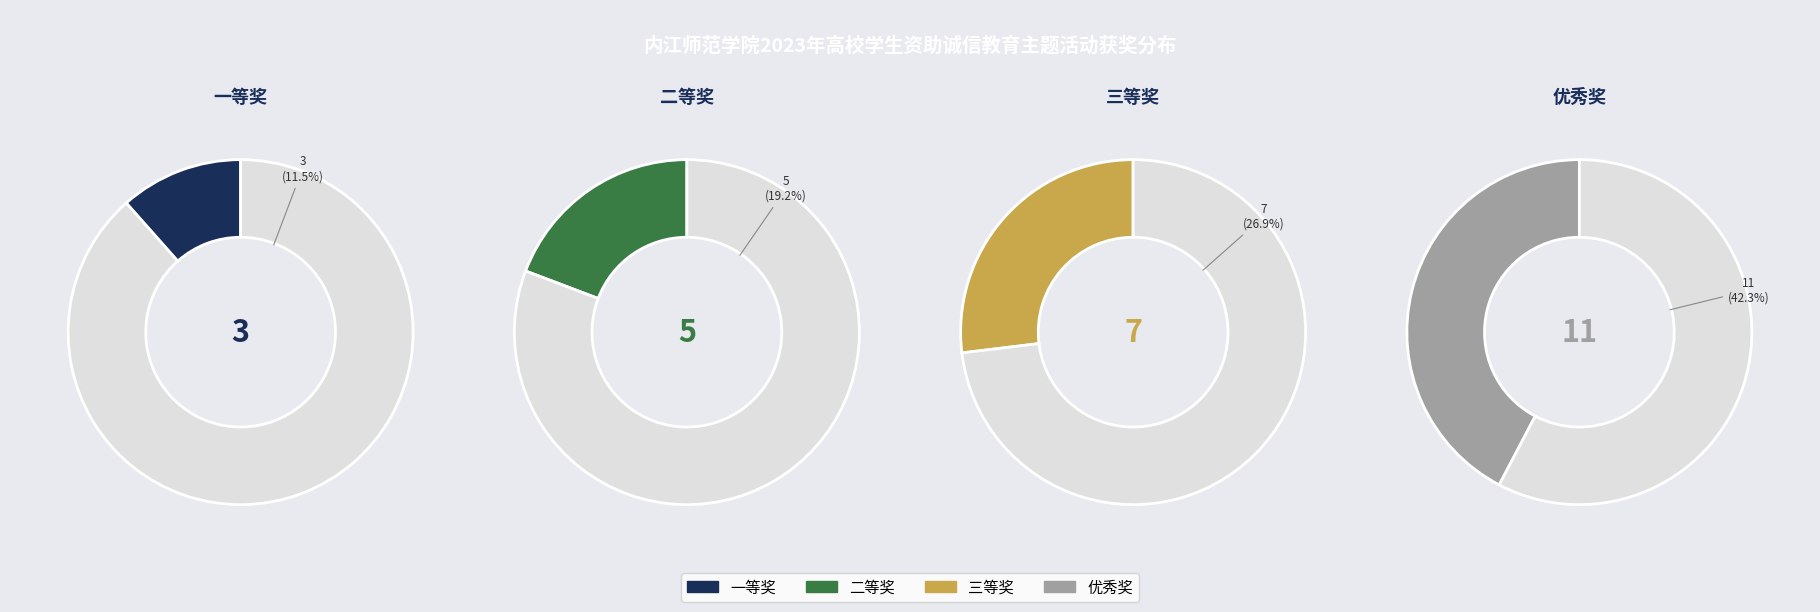

To the nearest percent, what is the difference between the 优秀奖 and 二等奖 slice percentages?

23%